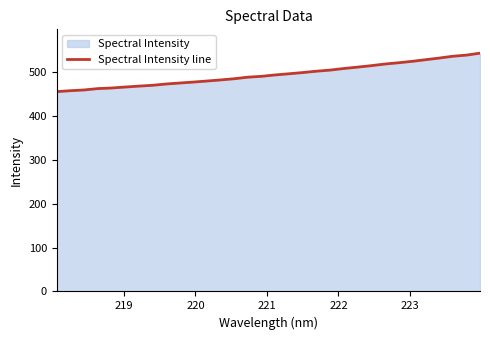

What is the average value?

494.2